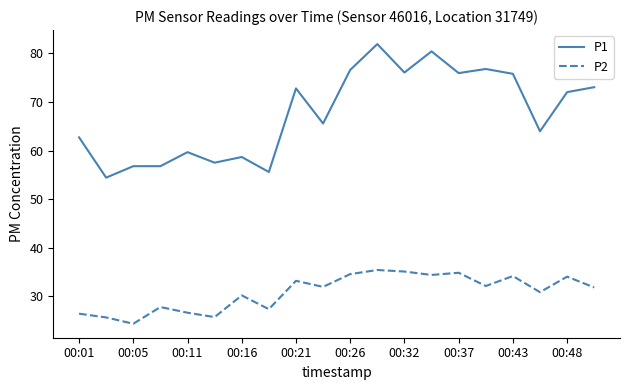

List the series in order of their overall mean, highest first.

P1, P2